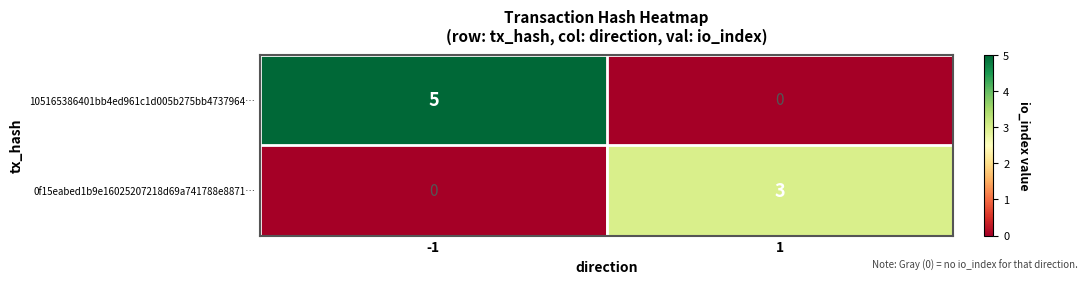

What is the greatest value displayed?

5